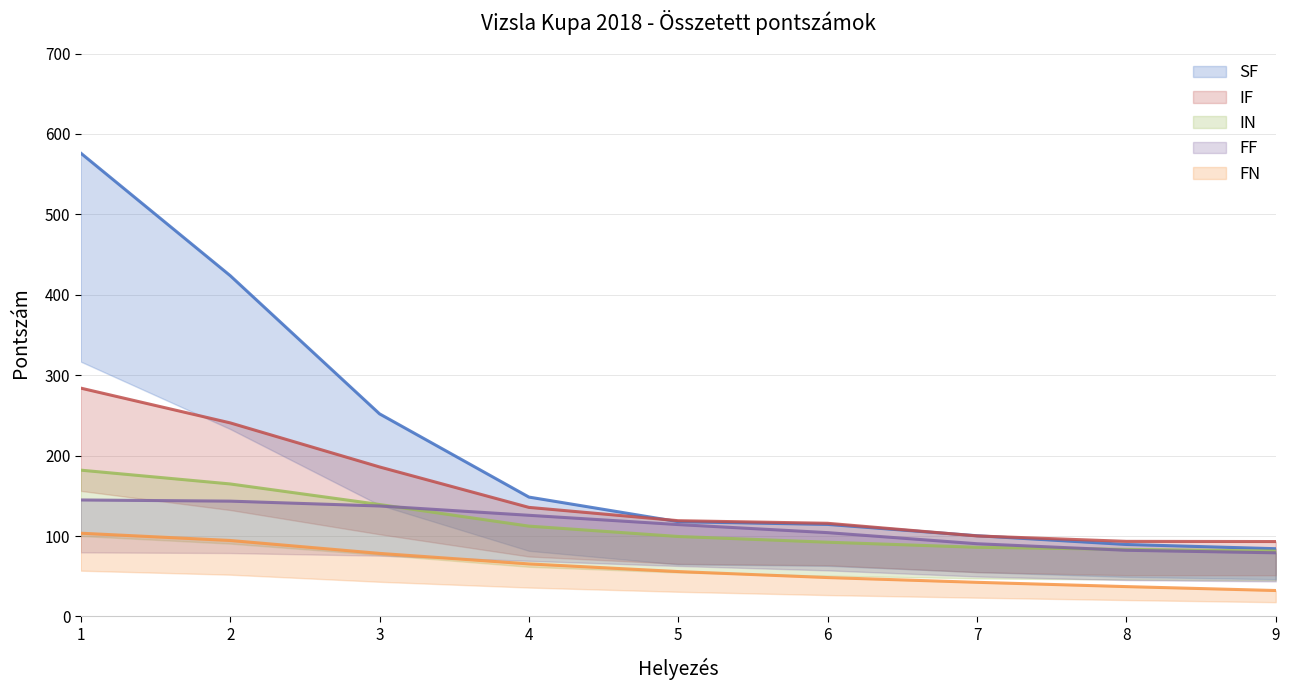

What is the value of the IN point at the 3rd from the left?

139.2